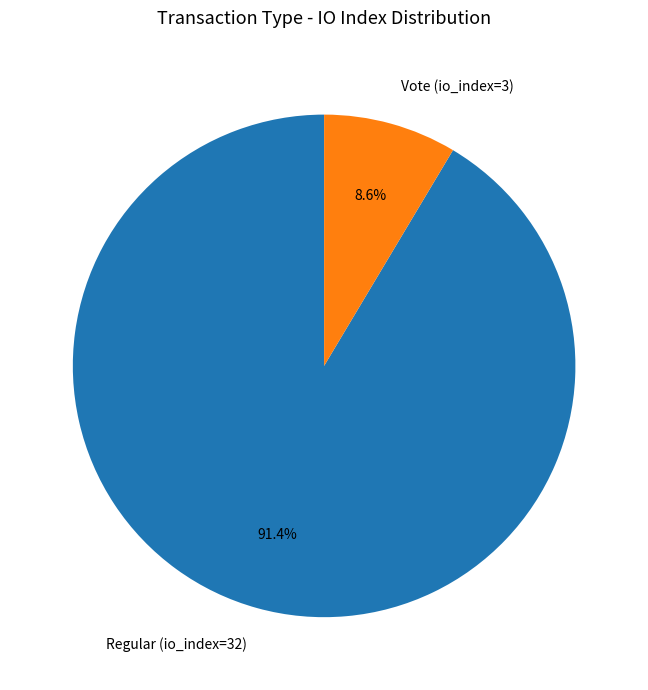

How many segments does this pie chart have?

2